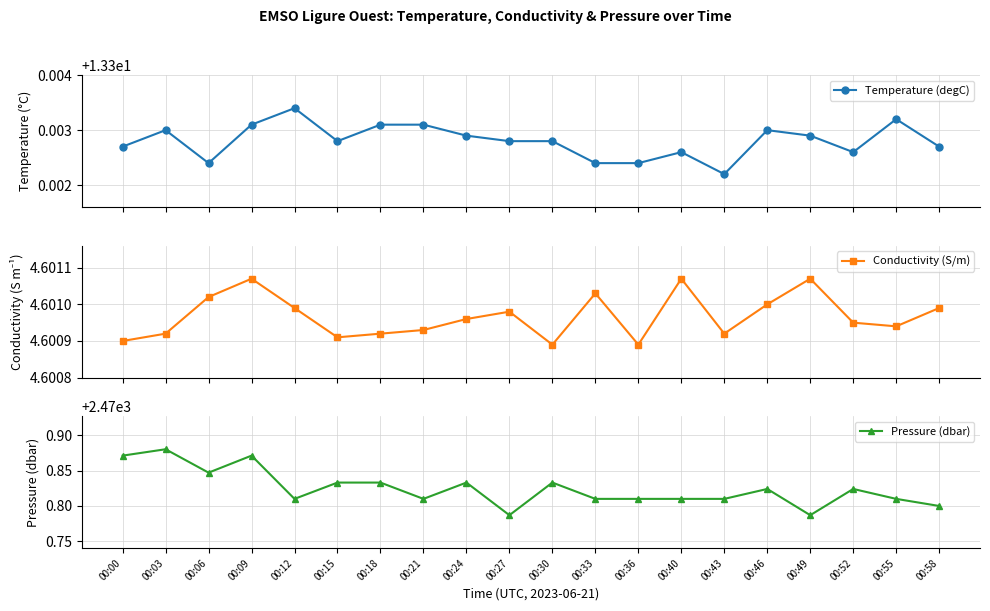

True or false: Temperature (degC) has a value of 13.3 at 00:46.

True